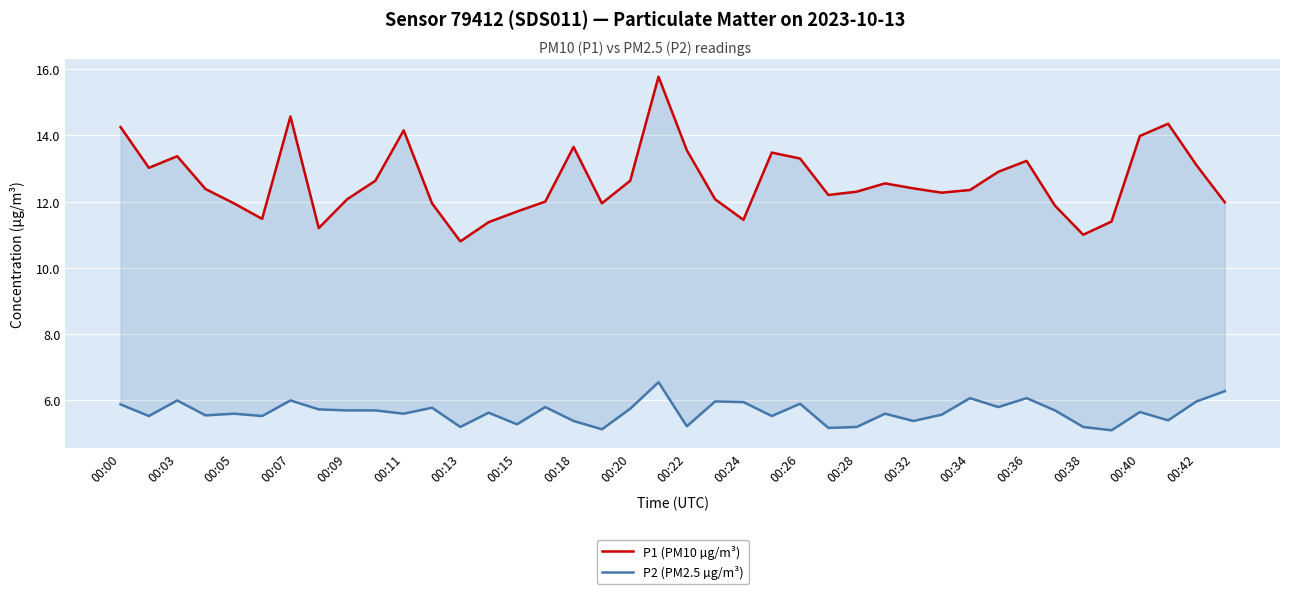

Rank the series by their maximum value, from highest to lowest.

P1 (PM10 µg/m³), P2 (PM2.5 µg/m³)